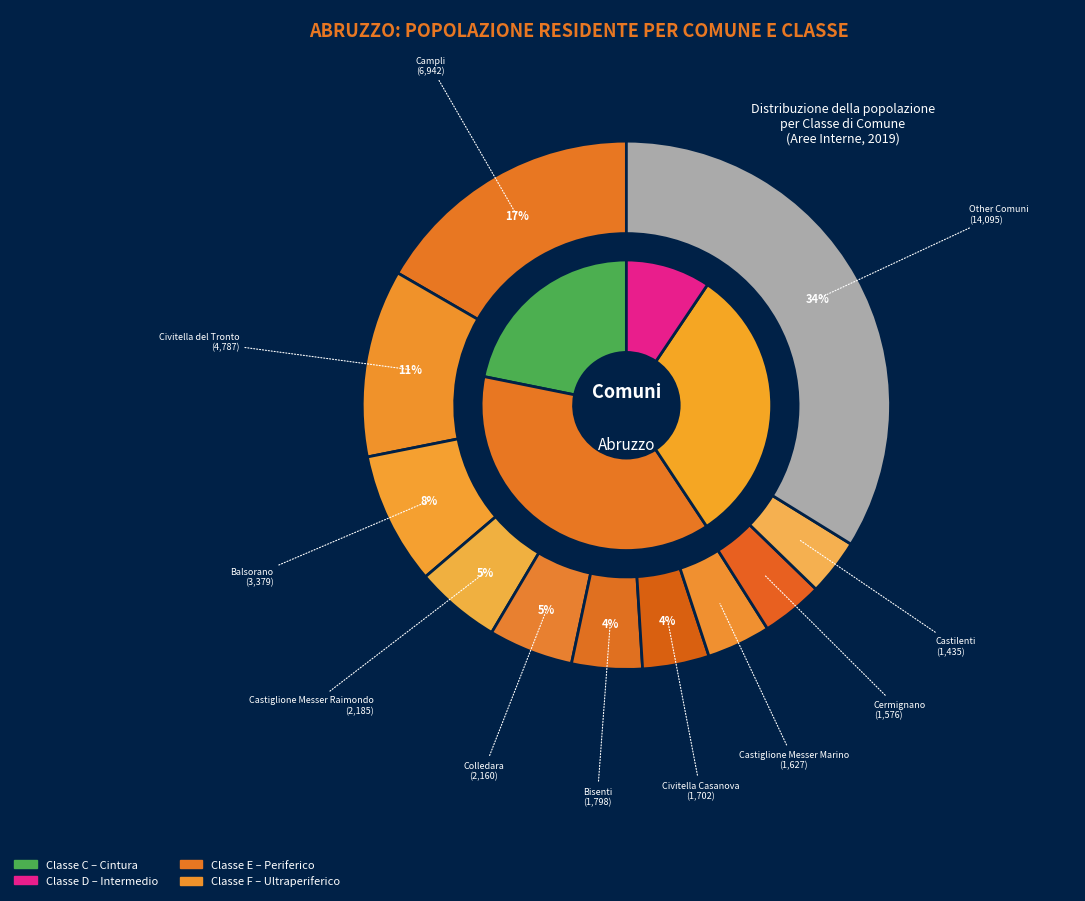

Do Castelvecchio Calvisio and Civitella del Tronto together represent more than half of the pie?

No